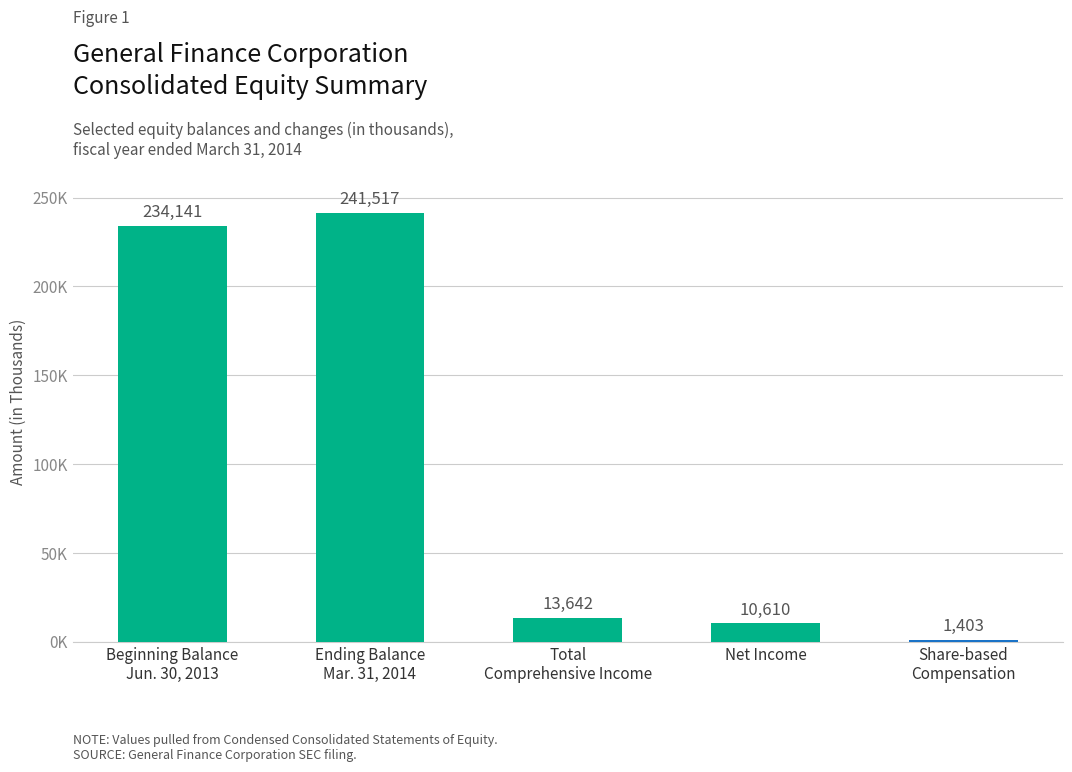

Rank the categories by value from highest to lowest.

Ending Balance
Mar. 31, 2014, Beginning Balance
Jun. 30, 2013, Total
Comprehensive Income, Net Income, Share-based
Compensation